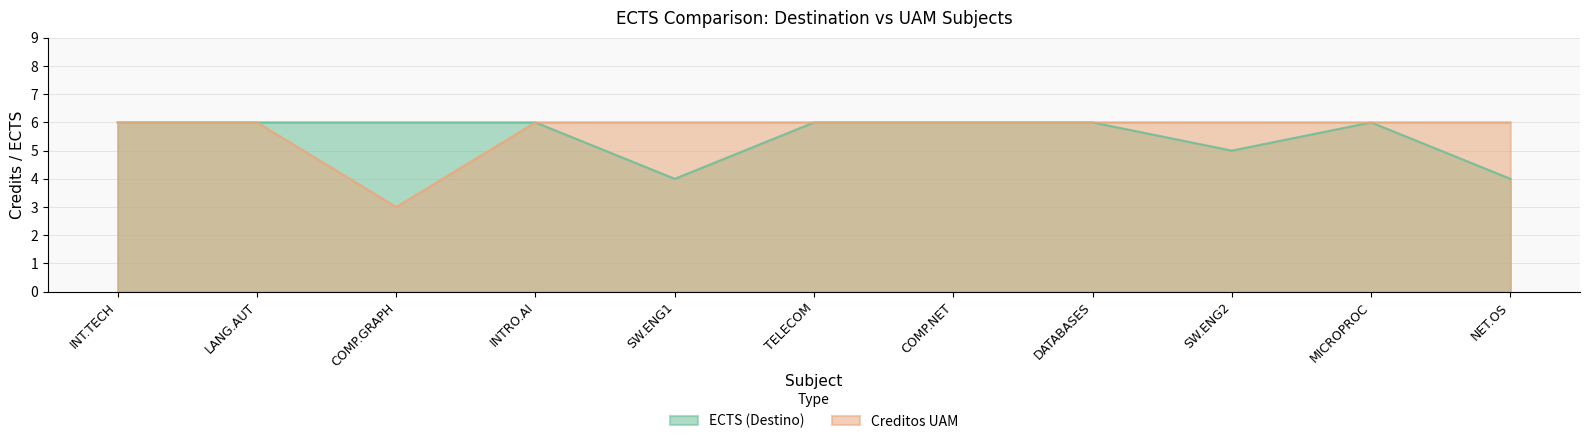

At how many categories does at least one series exceed 5?

11